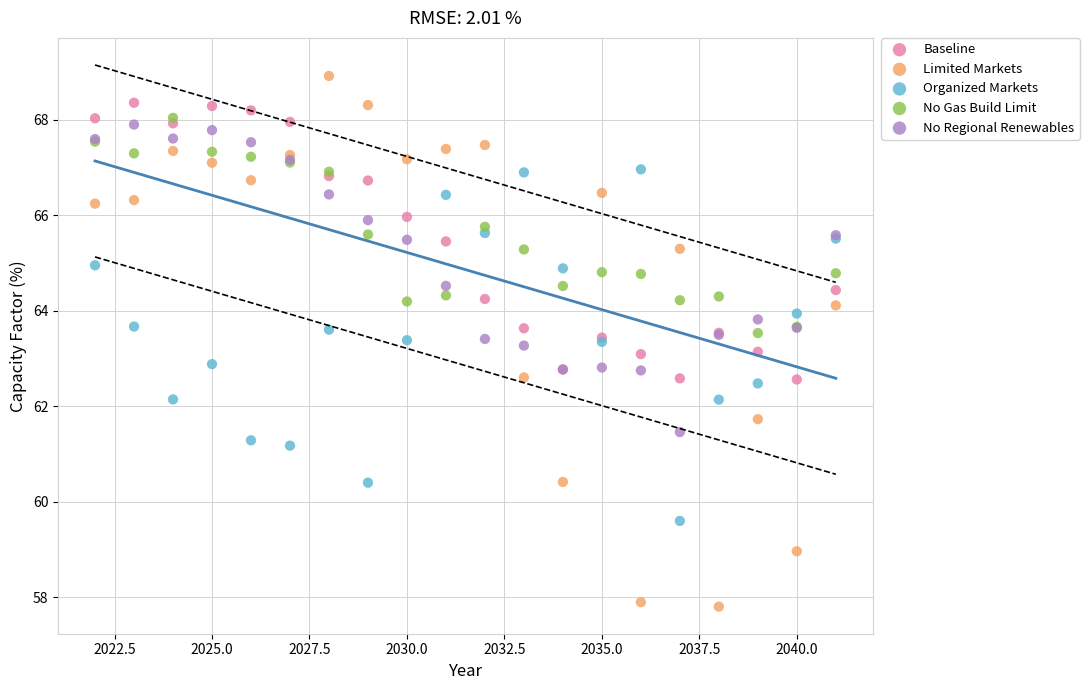

Which series contains the highest Y value?

Limited Markets